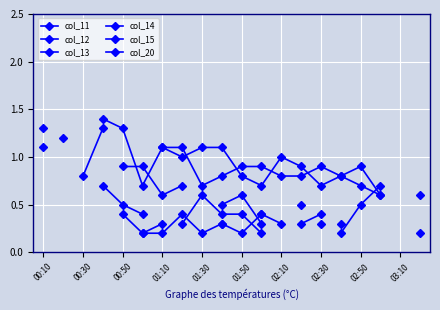

True or false: col_14 has a value of 0.5 at 00:50.

True